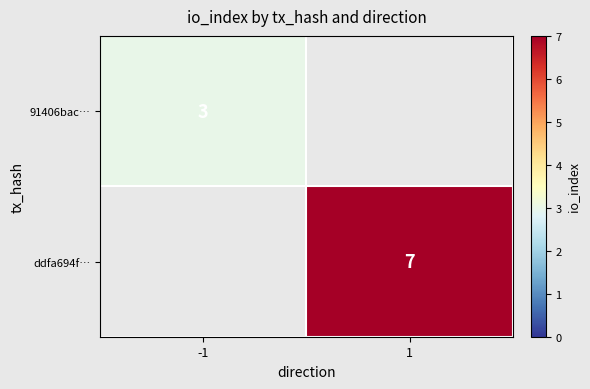

At which category does the chart reach its peak across all series?

1